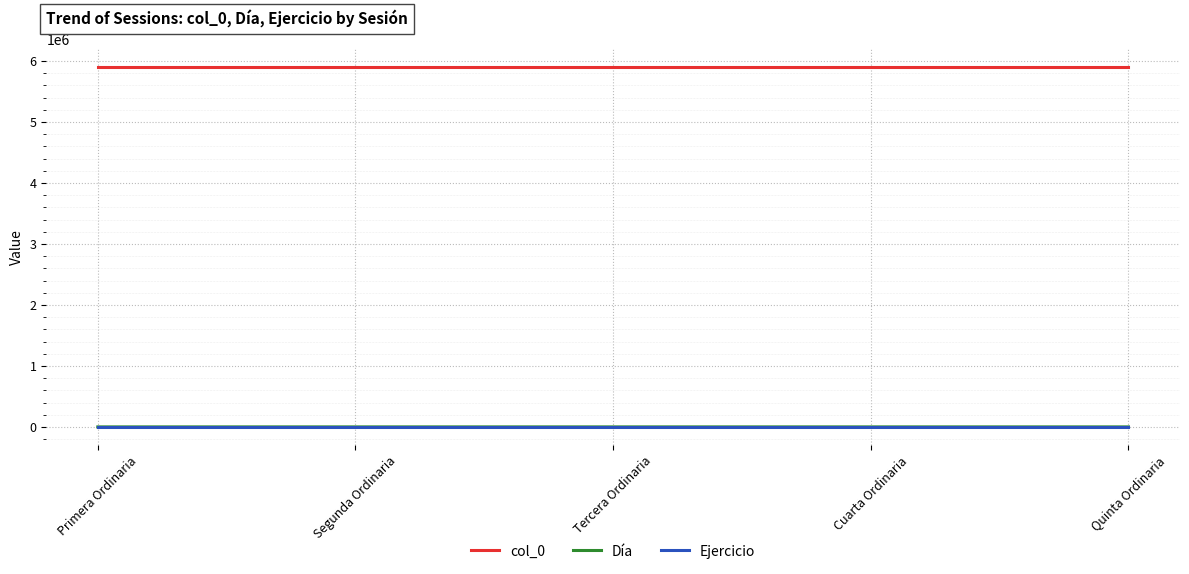

True or false: Ejercicio and col_0 cross at least once.

False